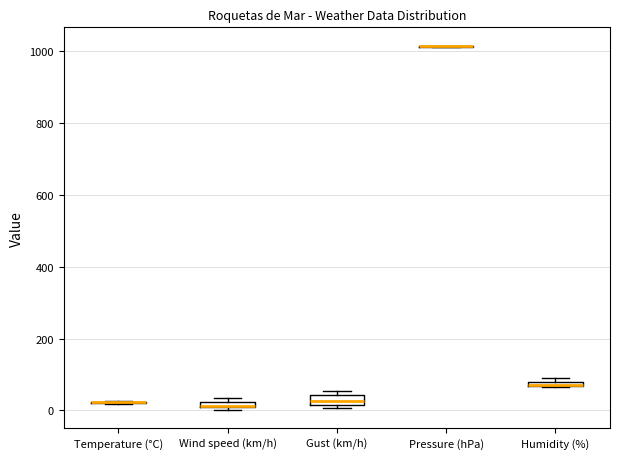

Where is the lower edge of the box for Wind speed (km/h) on the y-axis? The values are not printed on the chart, so give them approximately, as read against the axis.

0